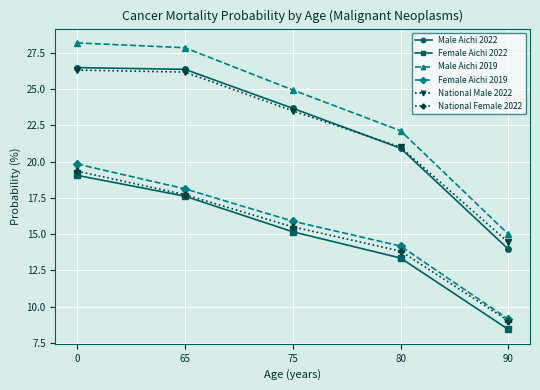

How many lines are shown in the chart?

6